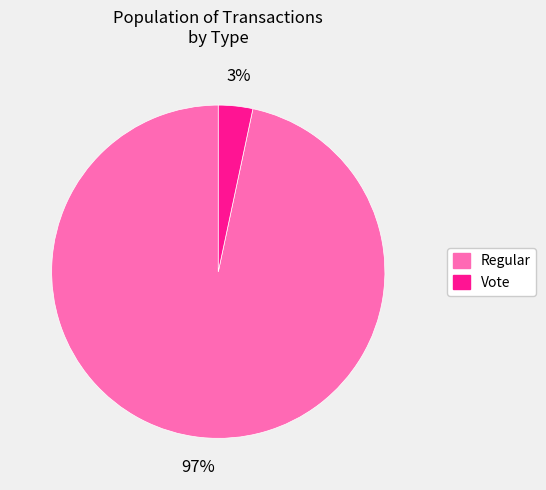

Is it true that Vote is 3% of the pie?

True